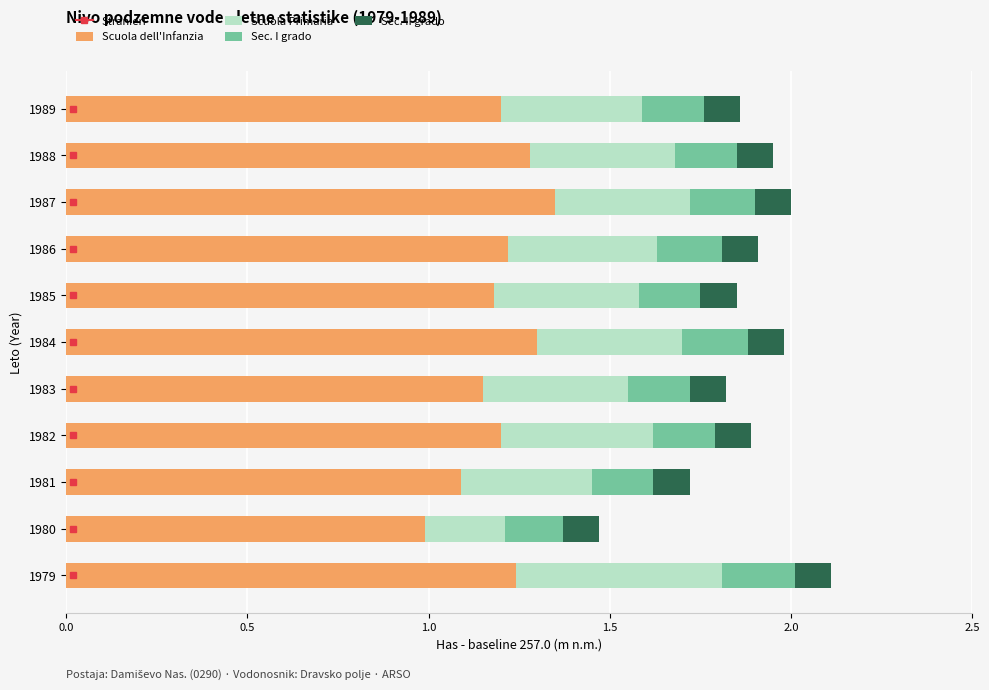

What is the total value across all series at 1988?

2.0